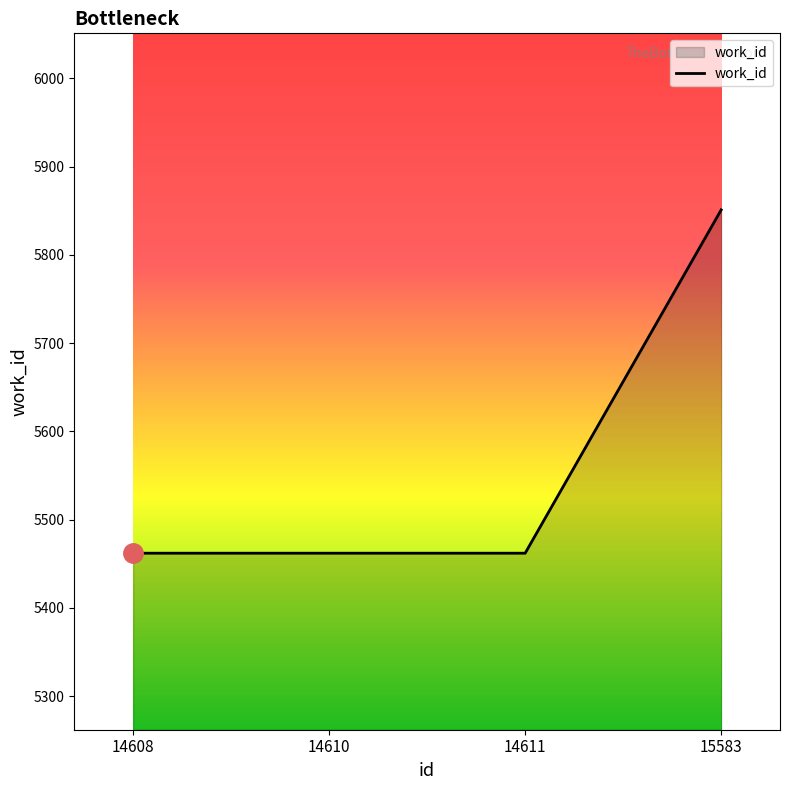

How many categories are shown in the chart?

4